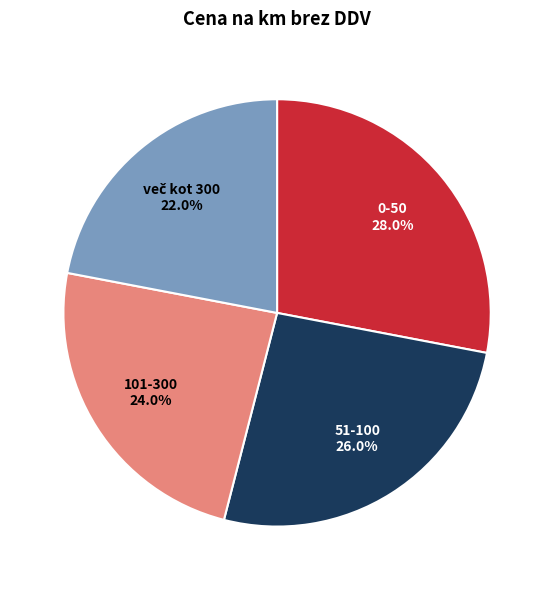

Does any single category account for the majority?

No